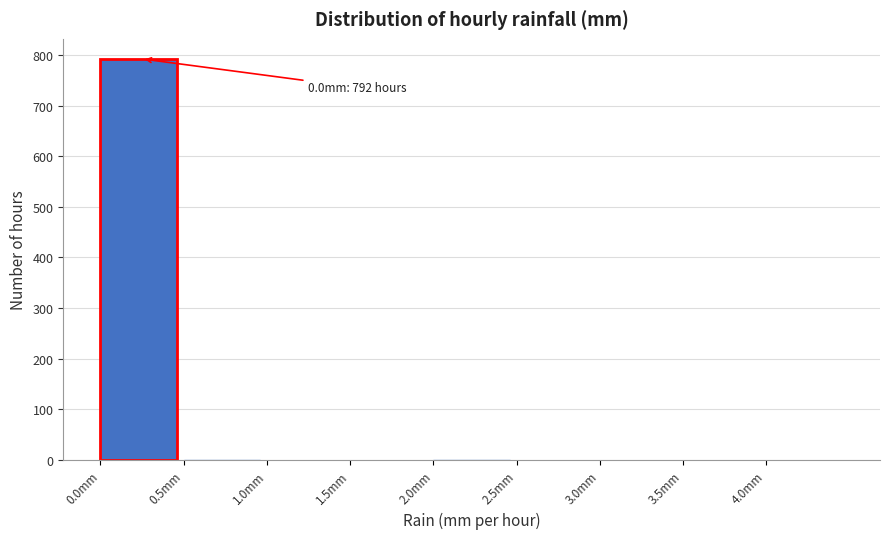

Over which range of the x-axis is the bar tallest?

0.0 to 0.5